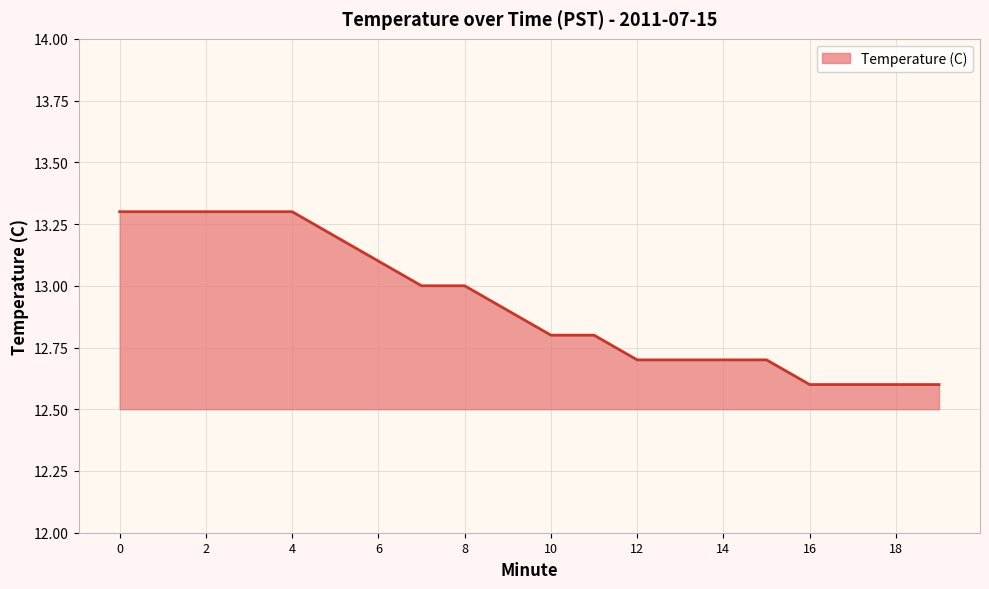

Does the chart have visible grid lines?

Yes